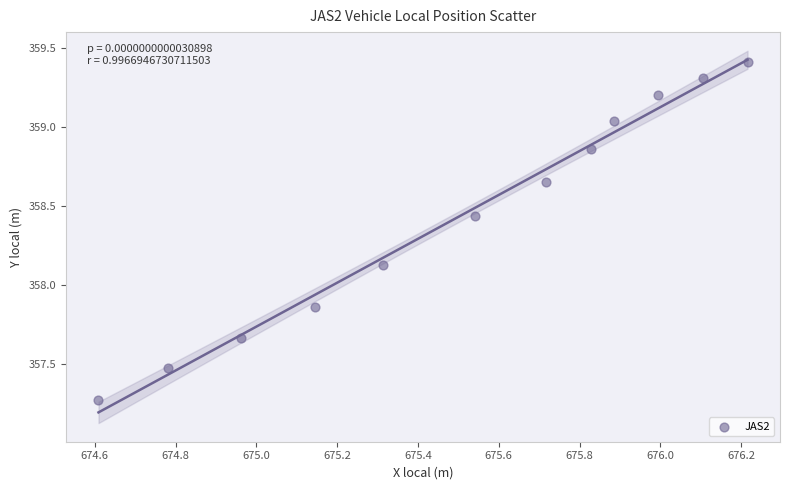

What is the range of Y values (max minus min)?

2.1